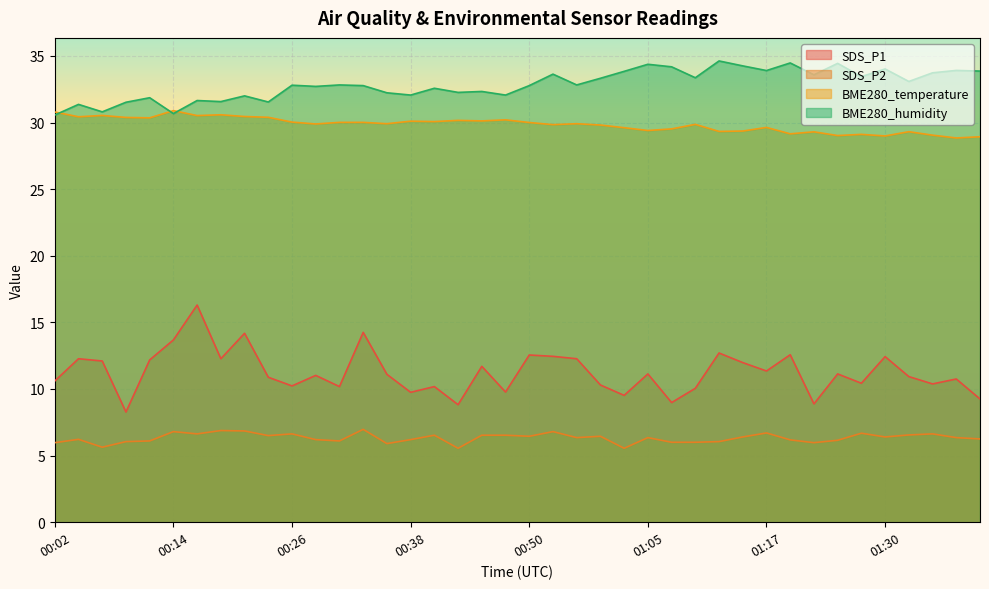

What is the lowest value of the BME280_temperature series?

28.8